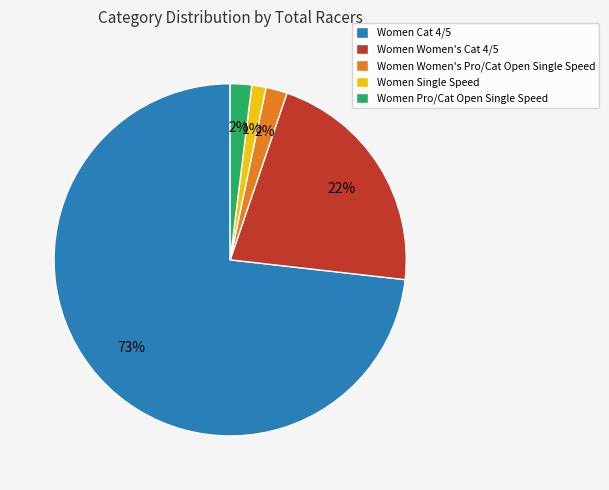

Combined, do Women Cat 4/5 and Women Women's Cat 4/5 account for over 50%?

Yes